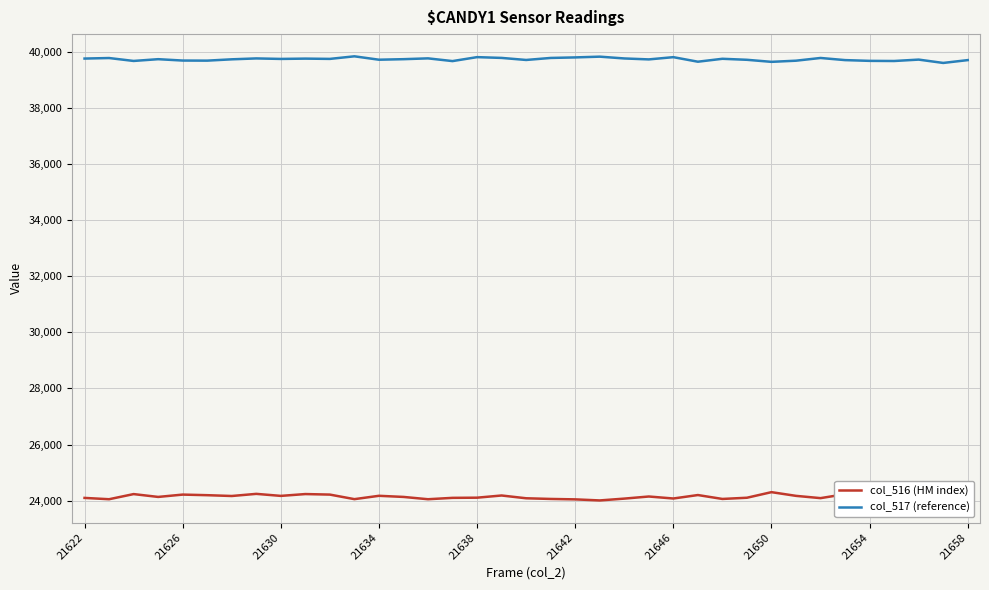

True or false: col_517 (reference) and col_516 (HM index) cross at least once.

False